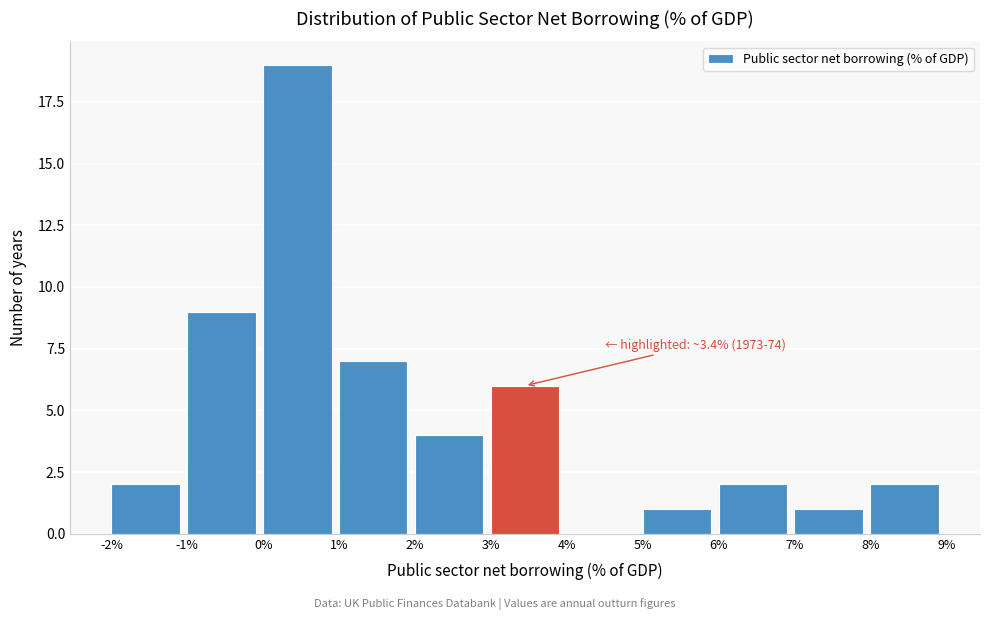

Which range on the x-axis has the tallest bar?

0% to 1%